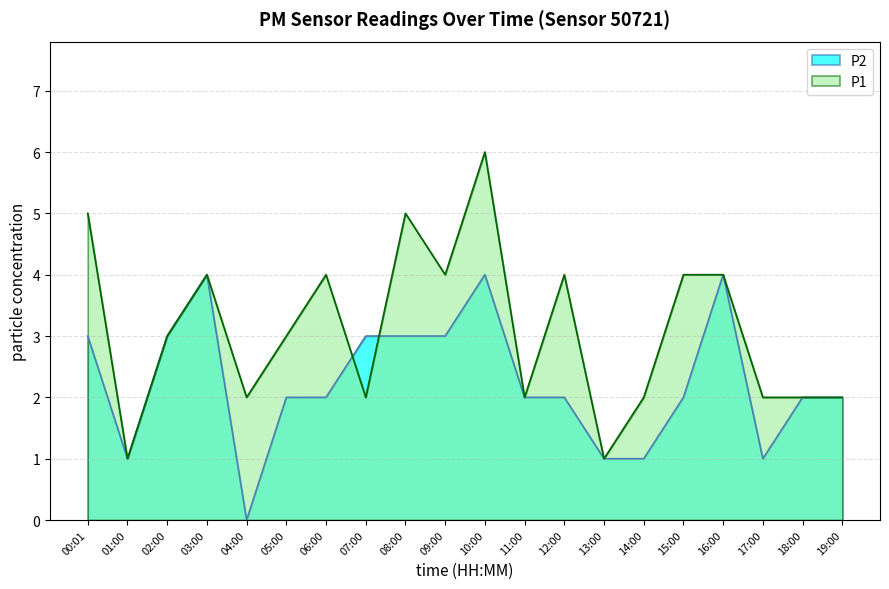

At how many categories does at least one series exceed 3?

9